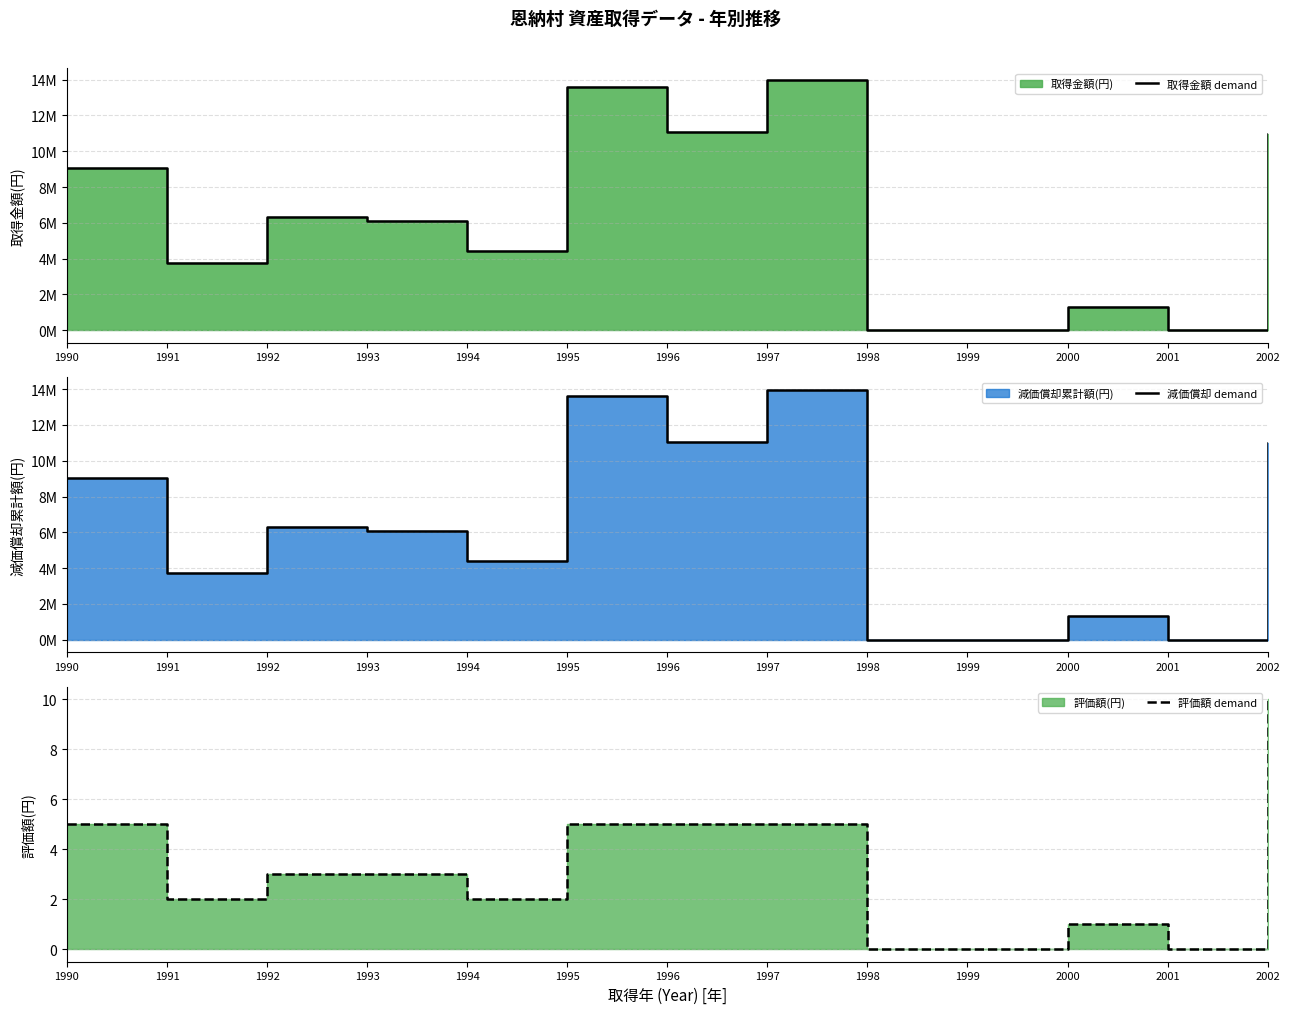

What is the sum of the 取得金額 demand values at 2002 and 1991?

14714330